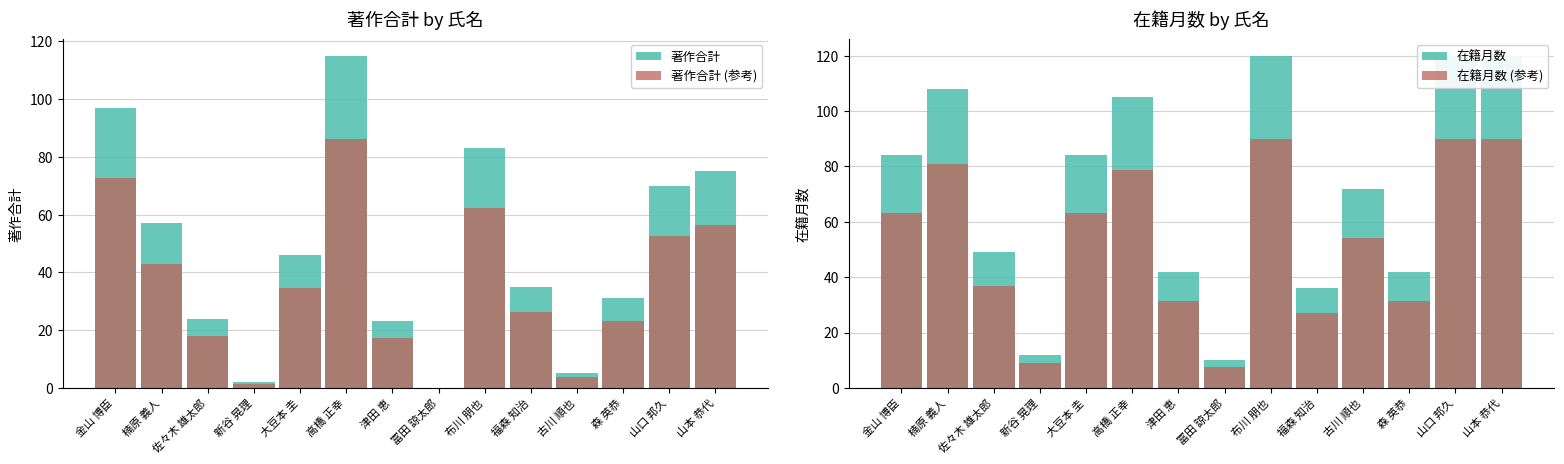

What is the sum of the 在籍月数 (参考) values at 古川 順也 and 山本 恭代?

144.0